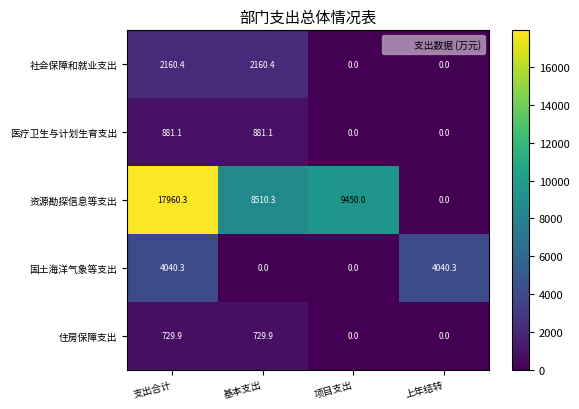

Which series has the widest spread of values?

资源勘探信息等支出